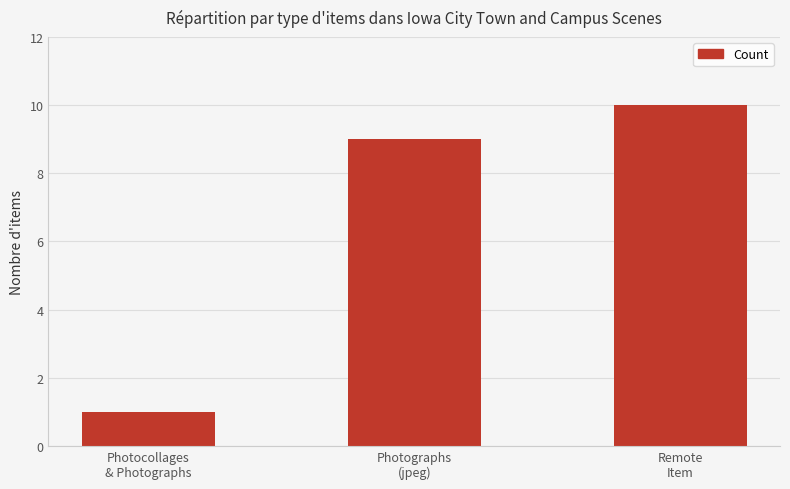

List the labels in order of value, largest first.

Remote
Item, Photographs
(jpeg), Photocollages
& Photographs